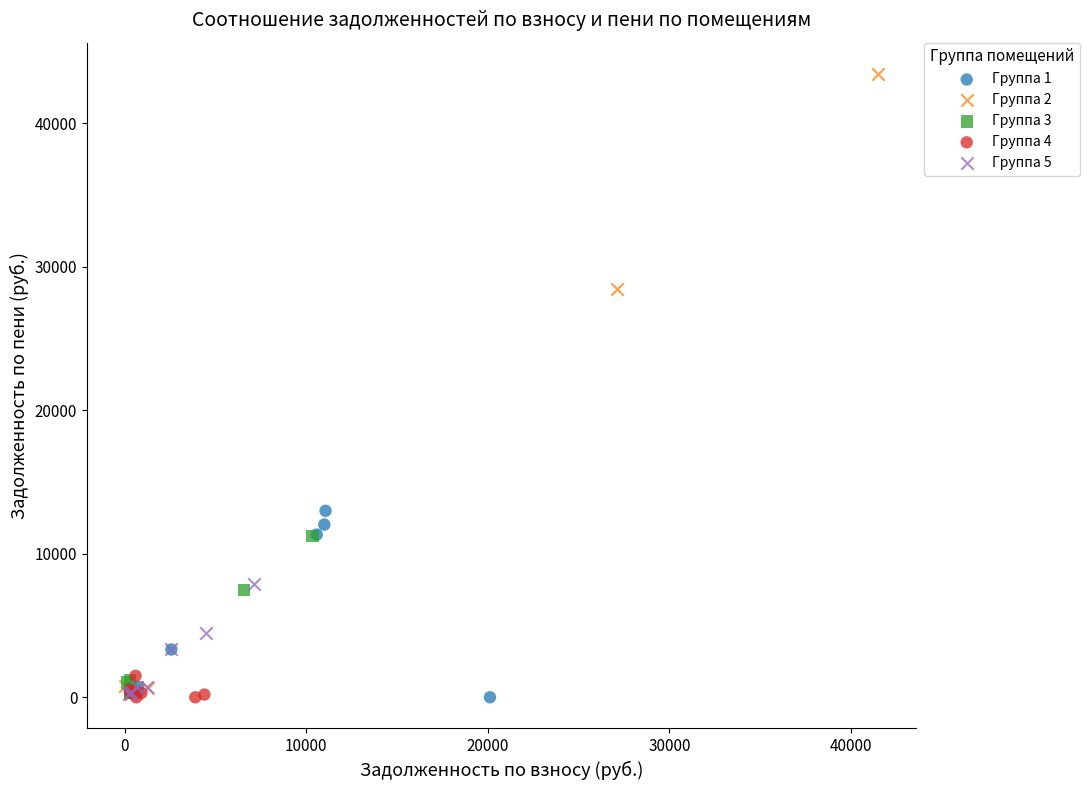

Which series reaches the maximum Y coordinate?

Группа 2